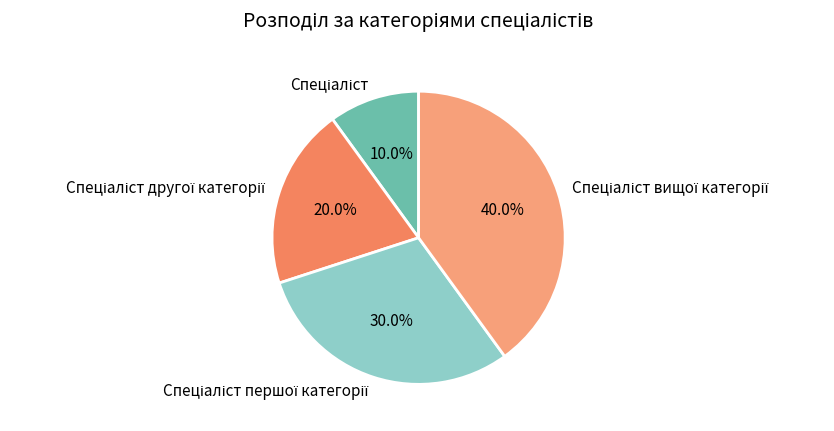

Is there any slice that represents more than half of the pie?

No